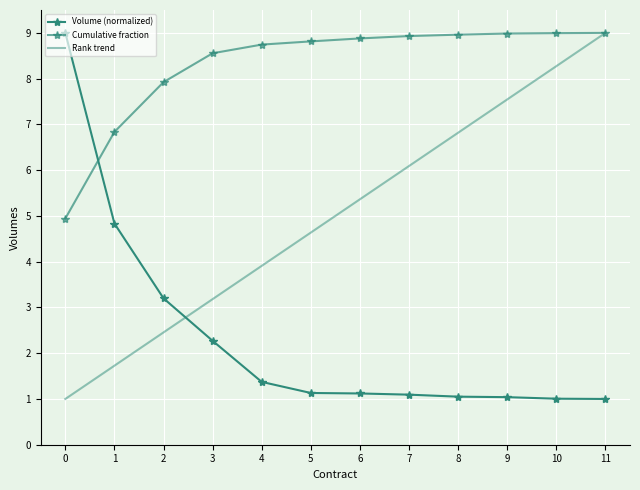

How many lines are shown in the chart?

3